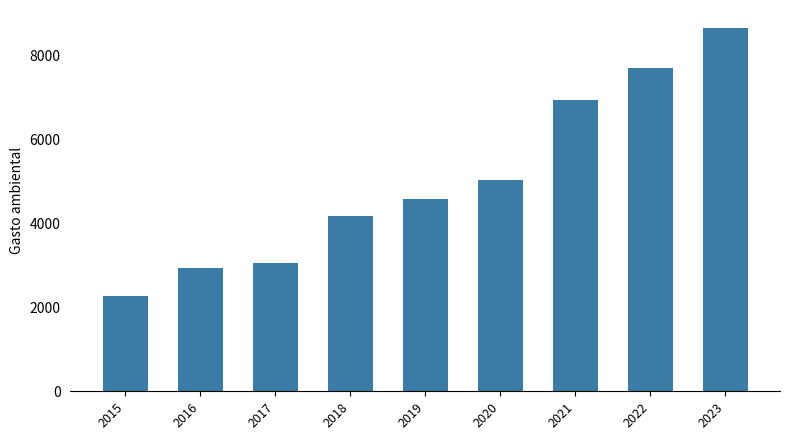

What is the approximate value at 2017?

3058.7